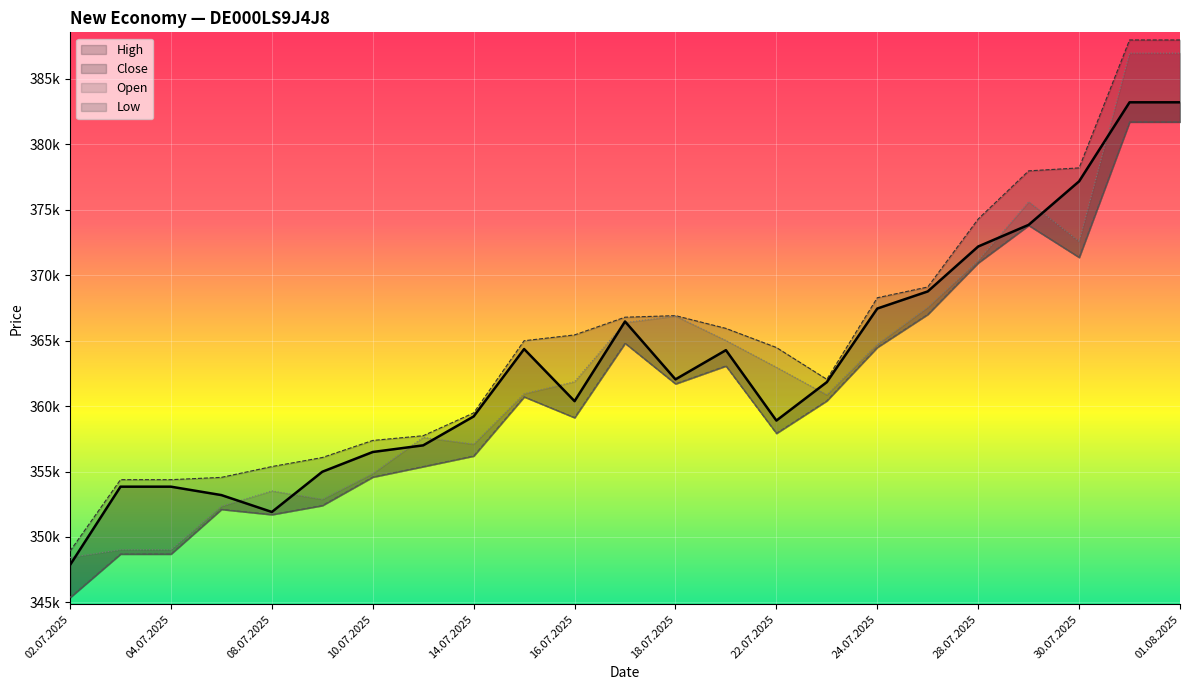

Where is Close nearest to the value 365528?

17.07.2025